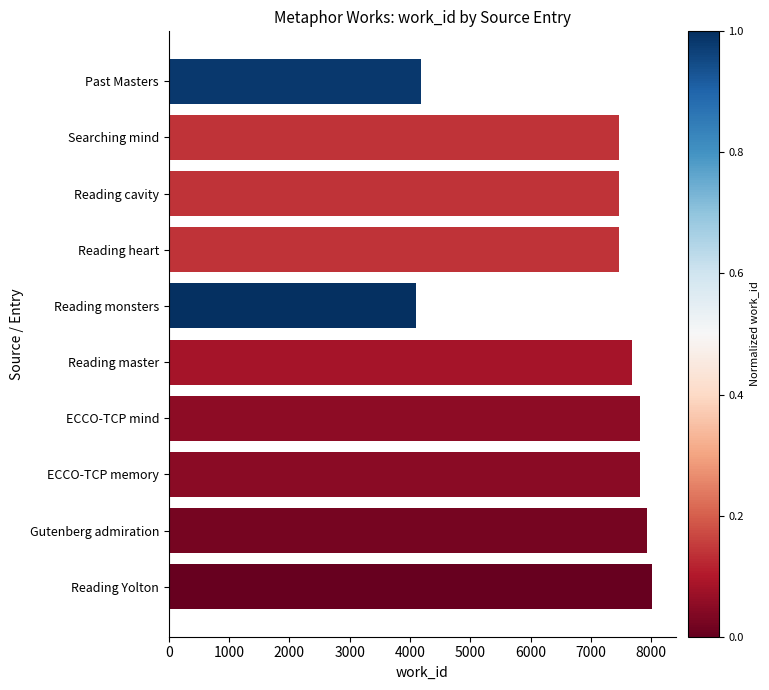

Does the chart contain any negative values?

No